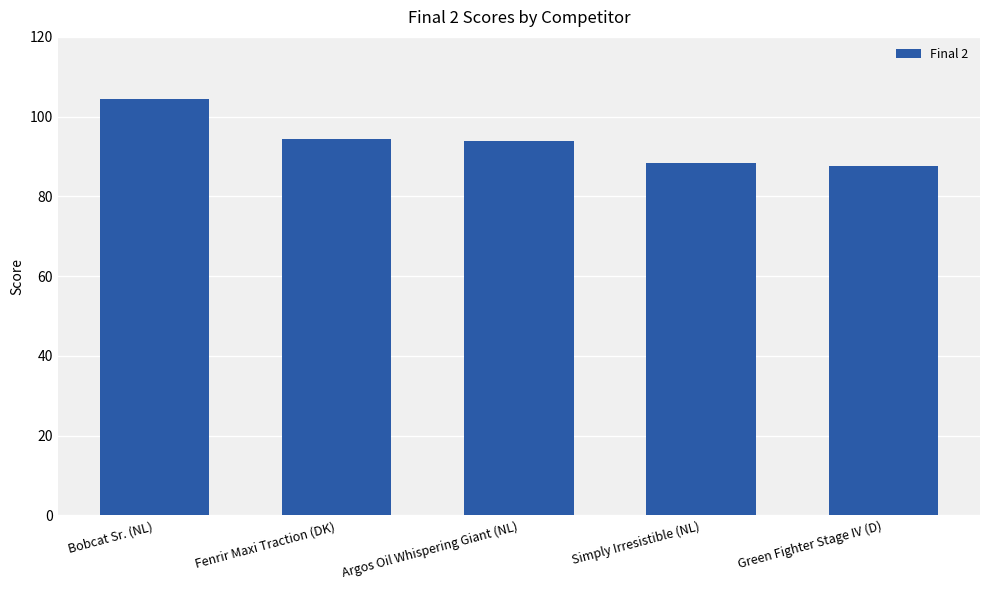

What is the label of the 2nd bar from the right?

Simply Irresistible (NL)